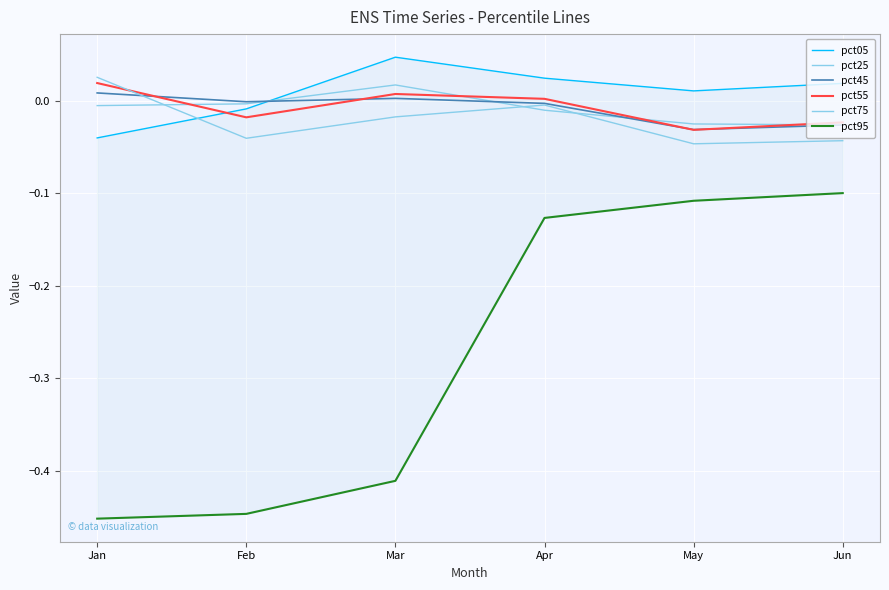

True or false: pct95 and pct45 cross at least once.

False